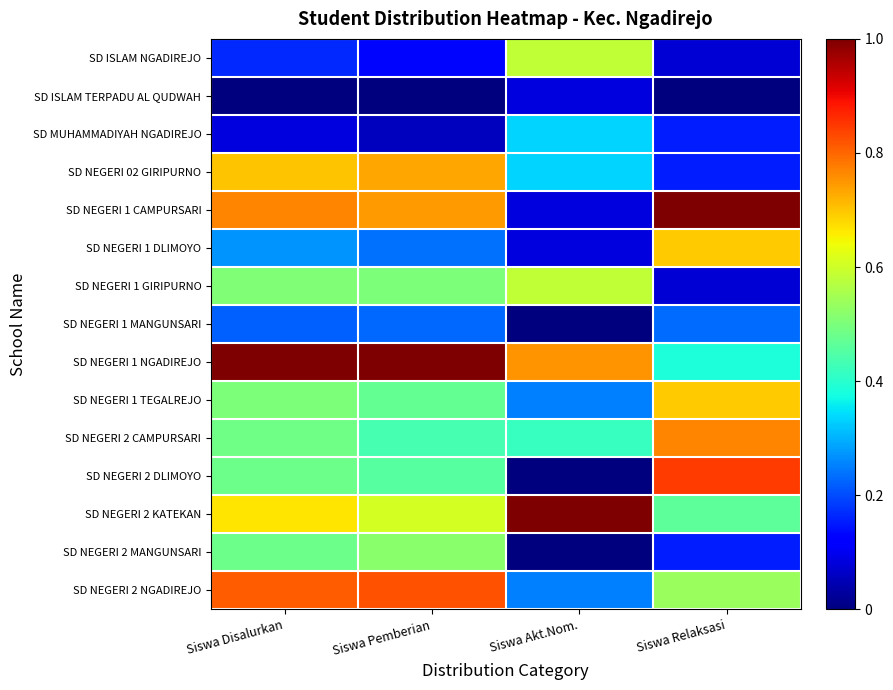

Reading left to right, list all the values displayed in this chart.

SD ISLAM NGADIREJO: Siswa Disalurkan=0.2	Siswa Pemberian=0.1	Siswa Akt.Nom.=0.6	Siswa Relaksasi=0.1
SD ISLAM TERPADU AL QUDWAH: Siswa Disalurkan=0.0	Siswa Pemberian=0.0	Siswa Akt.Nom.=0.1	Siswa Relaksasi=0.0
SD MUHAMMADIYAH NGADIREJO: Siswa Disalurkan=0.1	Siswa Pemberian=0.1	Siswa Akt.Nom.=0.3	Siswa Relaksasi=0.2
SD NEGERI 02 GIRIPURNO: Siswa Disalurkan=0.7	Siswa Pemberian=0.7	Siswa Akt.Nom.=0.3	Siswa Relaksasi=0.2
SD NEGERI 1 CAMPURSARI: Siswa Disalurkan=0.8	Siswa Pemberian=0.7	Siswa Akt.Nom.=0.1	Siswa Relaksasi=1.0
SD NEGERI 1 DLIMOYO: Siswa Disalurkan=0.3	Siswa Pemberian=0.2	Siswa Akt.Nom.=0.1	Siswa Relaksasi=0.7
SD NEGERI 1 GIRIPURNO: Siswa Disalurkan=0.5	Siswa Pemberian=0.5	Siswa Akt.Nom.=0.6	Siswa Relaksasi=0.1
SD NEGERI 1 MANGUNSARI: Siswa Disalurkan=0.2	Siswa Pemberian=0.2	Siswa Akt.Nom.=0.0	Siswa Relaksasi=0.2
SD NEGERI 1 NGADIREJO: Siswa Disalurkan=1.0	Siswa Pemberian=1.0	Siswa Akt.Nom.=0.8	Siswa Relaksasi=0.4
SD NEGERI 1 TEGALREJO: Siswa Disalurkan=0.5	Siswa Pemberian=0.5	Siswa Akt.Nom.=0.2	Siswa Relaksasi=0.7
SD NEGERI 2 CAMPURSARI: Siswa Disalurkan=0.5	Siswa Pemberian=0.4	Siswa Akt.Nom.=0.4	Siswa Relaksasi=0.8
SD NEGERI 2 DLIMOYO: Siswa Disalurkan=0.5	Siswa Pemberian=0.5	Siswa Akt.Nom.=0.0	Siswa Relaksasi=0.8
SD NEGERI 2 KATEKAN: Siswa Disalurkan=0.7	Siswa Pemberian=0.6	Siswa Akt.Nom.=1.0	Siswa Relaksasi=0.5
SD NEGERI 2 MANGUNSARI: Siswa Disalurkan=0.5	Siswa Pemberian=0.5	Siswa Akt.Nom.=0.0	Siswa Relaksasi=0.2
SD NEGERI 2 NGADIREJO: Siswa Disalurkan=0.8	Siswa Pemberian=0.8	Siswa Akt.Nom.=0.2	Siswa Relaksasi=0.5